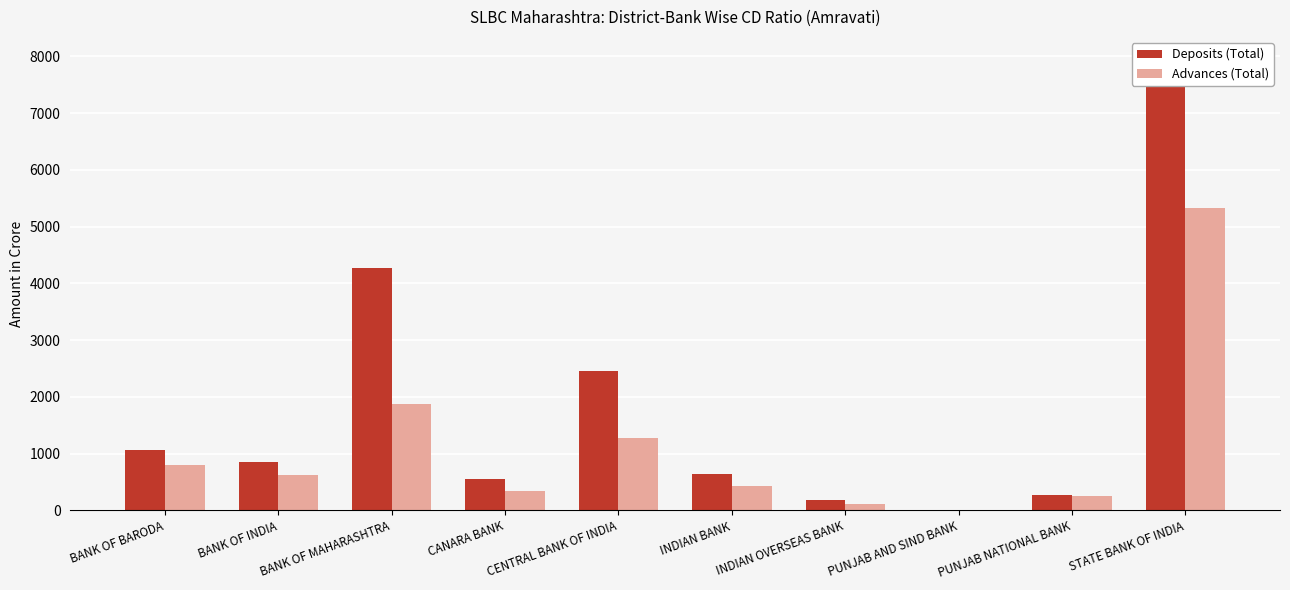

Reading left to right, extract all data points from this chart.

Deposits (Total): BANK OF BARODA=1064.9	BANK OF INDIA=853.1	BANK OF MAHARASHTRA=4264.1	CANARA BANK=559.8	CENTRAL BANK OF INDIA=2449.3	INDIAN BANK=645.0	INDIAN OVERSEAS BANK=182.1	PUNJAB AND SIND BANK=5.8	PUNJAB NATIONAL BANK=268.0	STATE BANK OF INDIA=7943.9
Advances (Total): BANK OF BARODA=805.0	BANK OF INDIA=618.8	BANK OF MAHARASHTRA=1880.4	CANARA BANK=335.9	CENTRAL BANK OF INDIA=1278.2	INDIAN BANK=428.2	INDIAN OVERSEAS BANK=103.4	PUNJAB AND SIND BANK=4.0	PUNJAB NATIONAL BANK=248.8	STATE BANK OF INDIA=5329.7